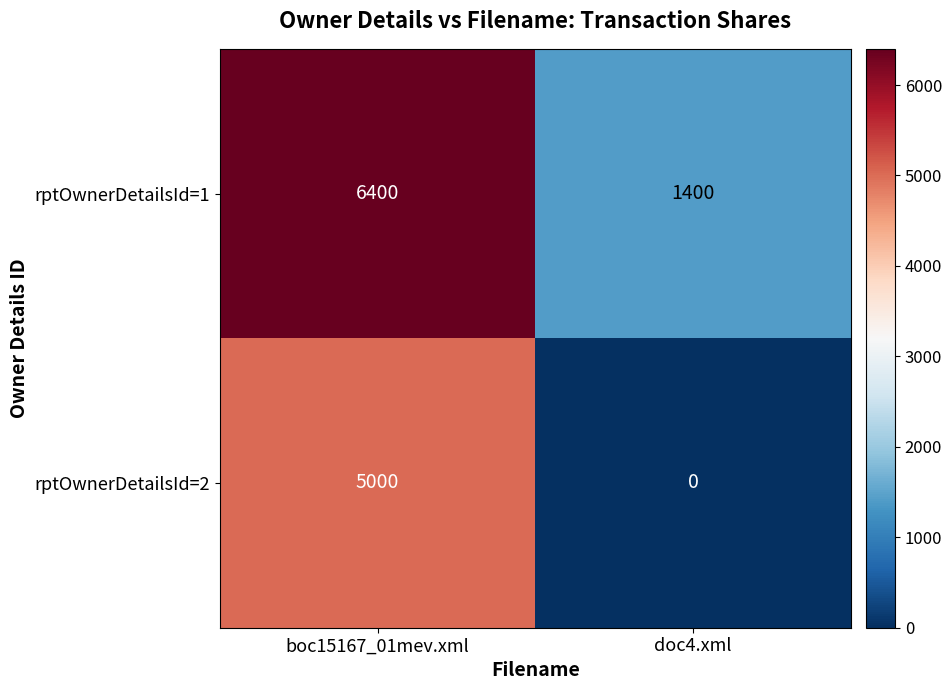

What is the sum of the rptOwnerDetailsId=1 values at doc4.xml and boc15167_01mev.xml?

7800